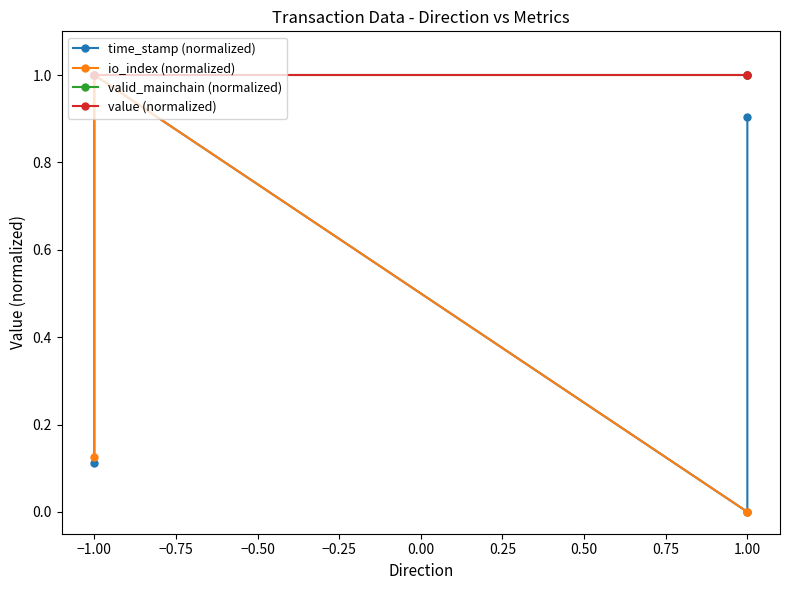

Is it true that value (normalized) equals 0.2 at 1.00?

False